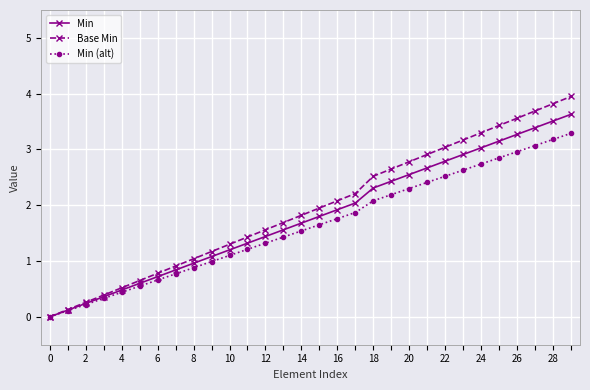

What is the maximum value for Base Min?

4.0